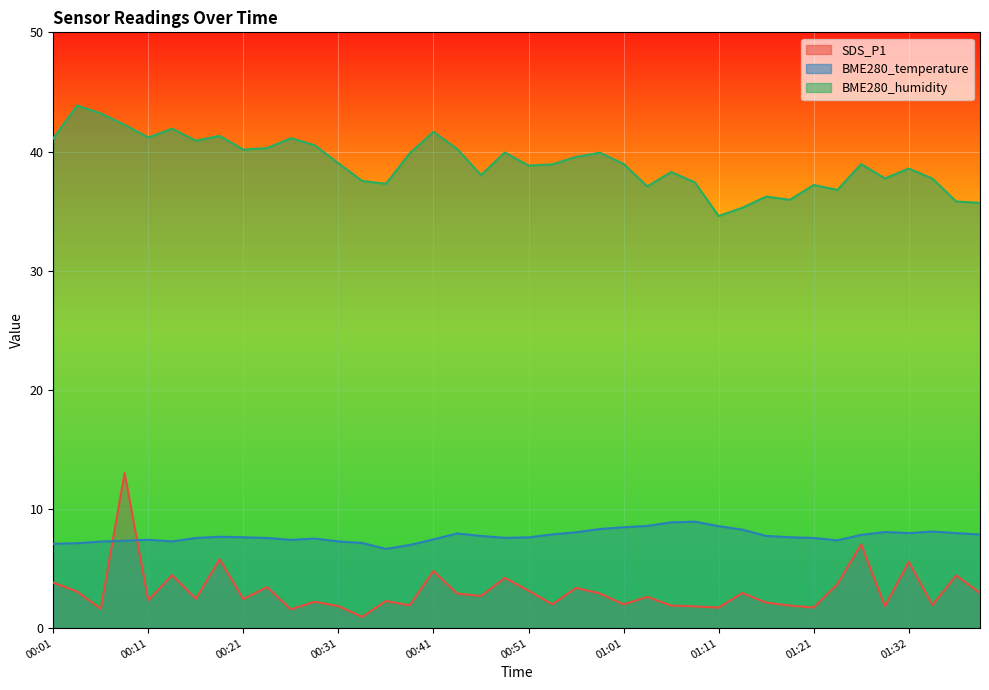

Is it true that BME280_temperature equals 7.3 at 00:06?

True